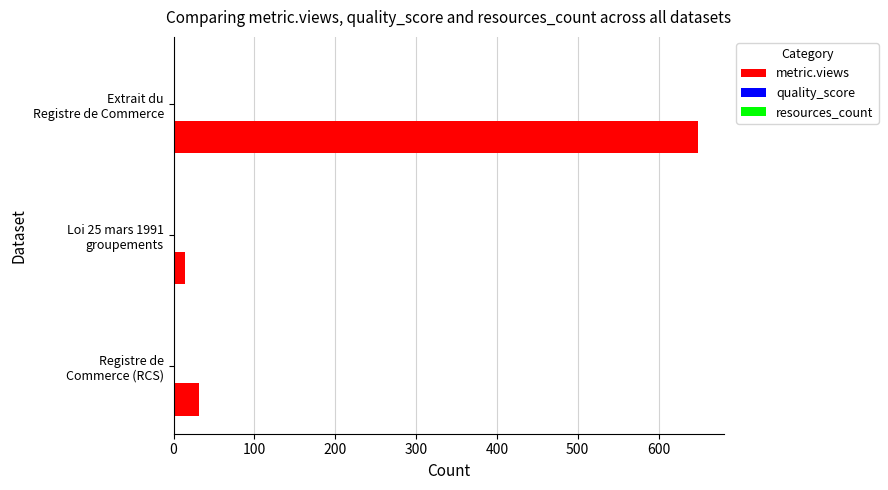

Which series has the largest total across all categories?

metric.views